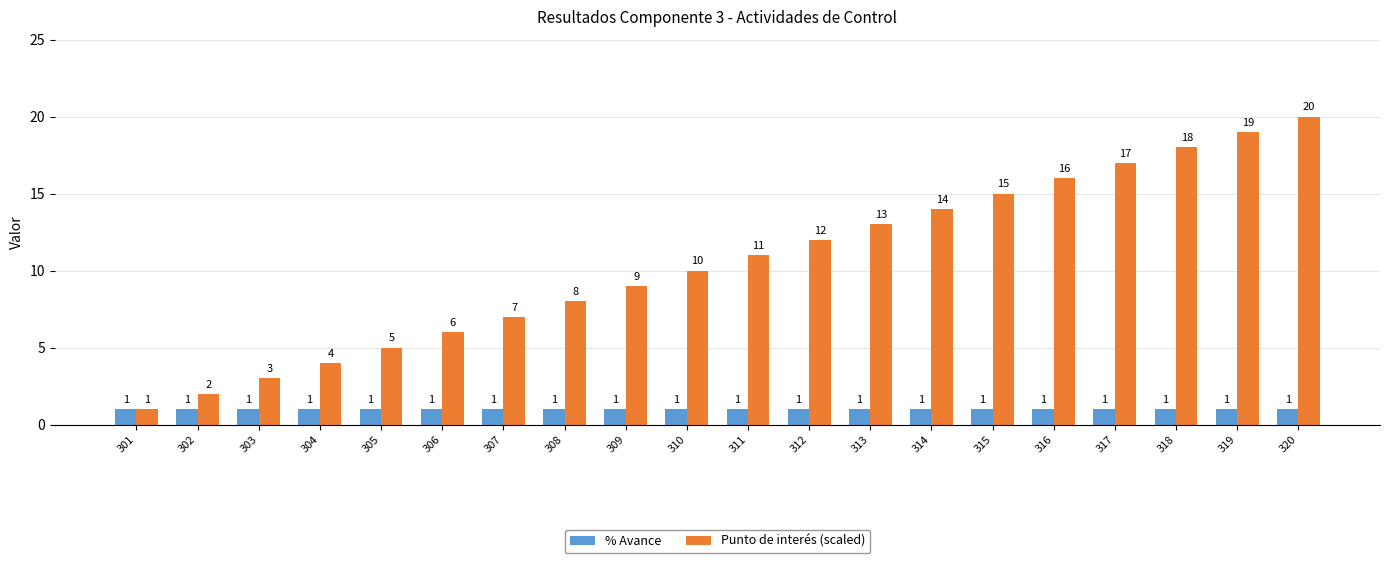

Which series has the largest total across all categories?

Punto de interés (scaled)